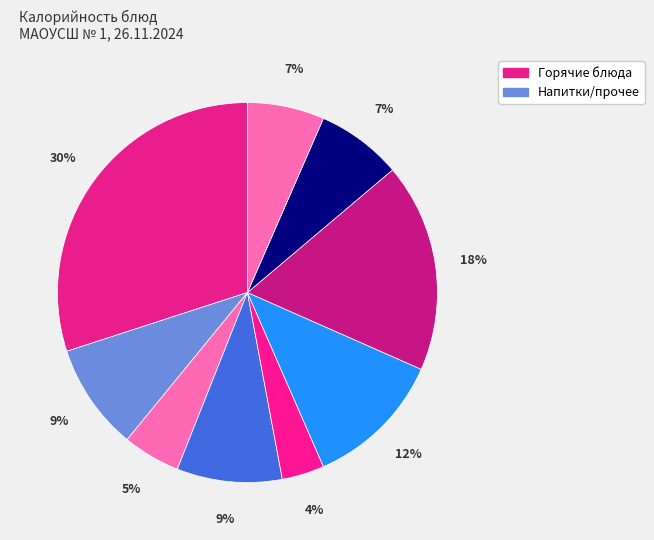

How many slices are in this pie chart?

9